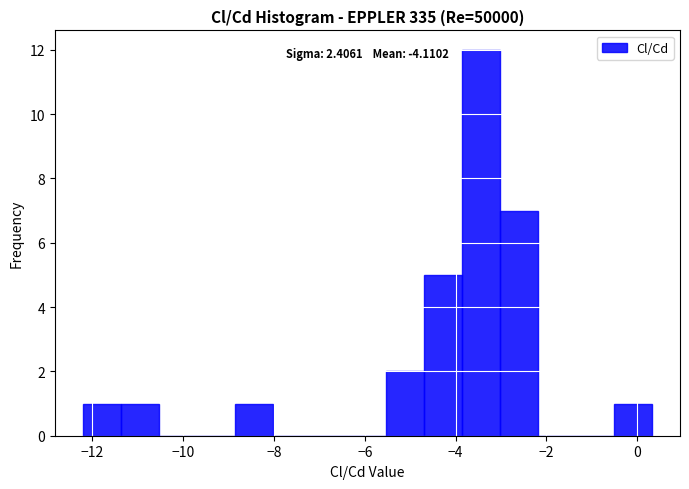

Over which range of the x-axis is the bar tallest?

-3.8 to -3.0